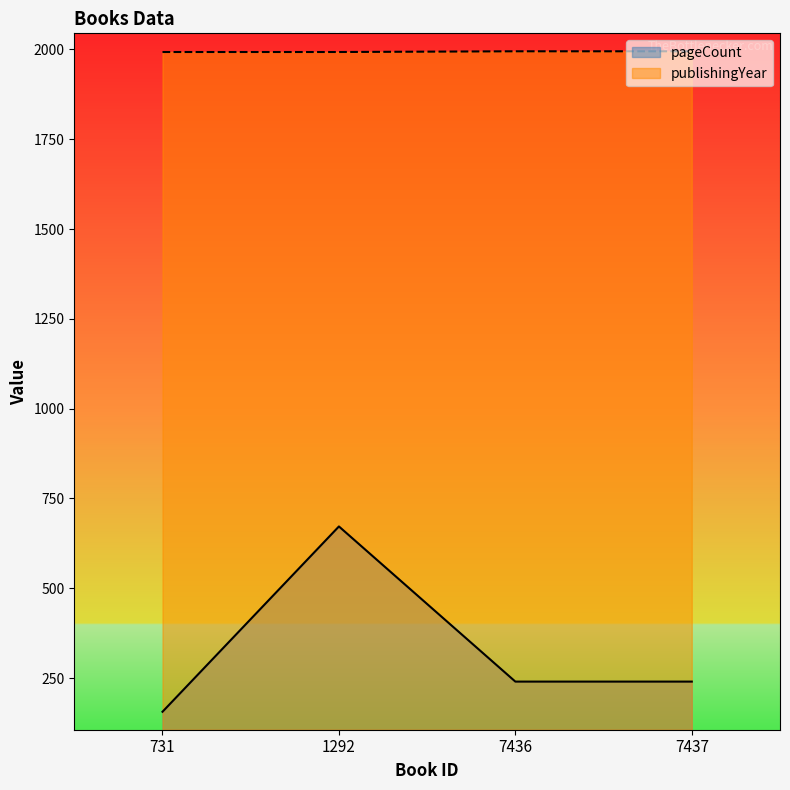

Reading left to right, list all the values displayed in this chart.

pageCount: 731=156	1292=672	7436=240	7437=240
publishingYear: 731=1993	1292=1993	7436=1995	7437=1995